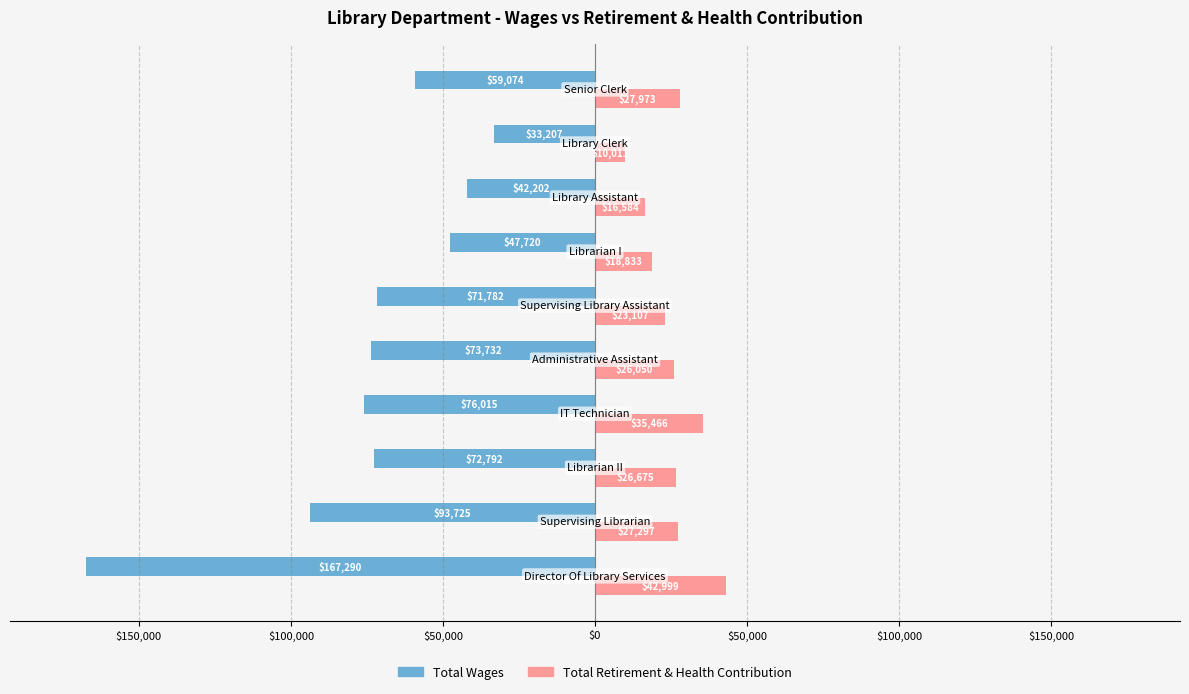

What are all the series names shown in the legend?

Total Wages, Total Retirement & Health Contribution